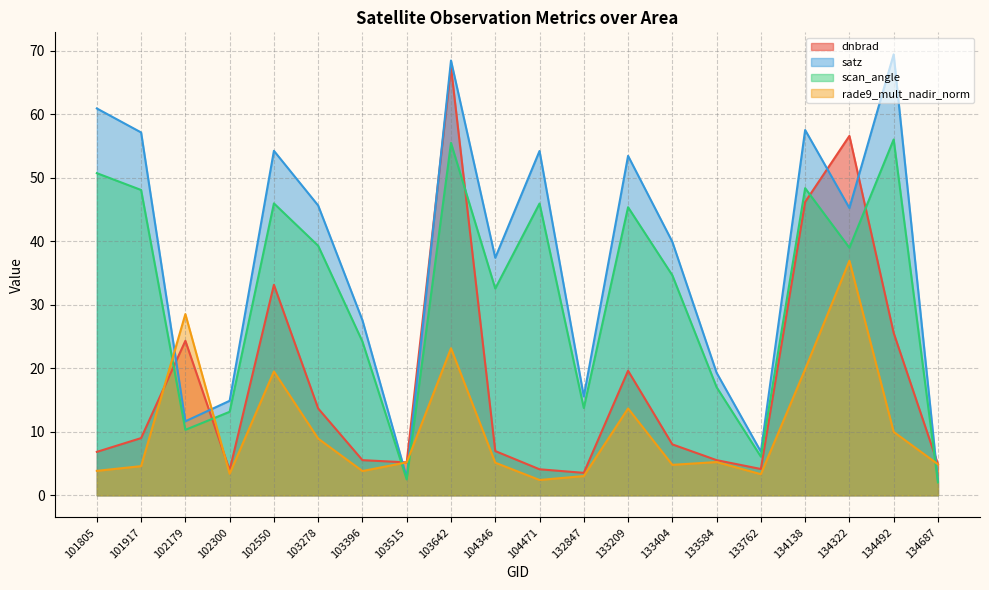

What is the spread (max minus min) of values at 101917?

52.6